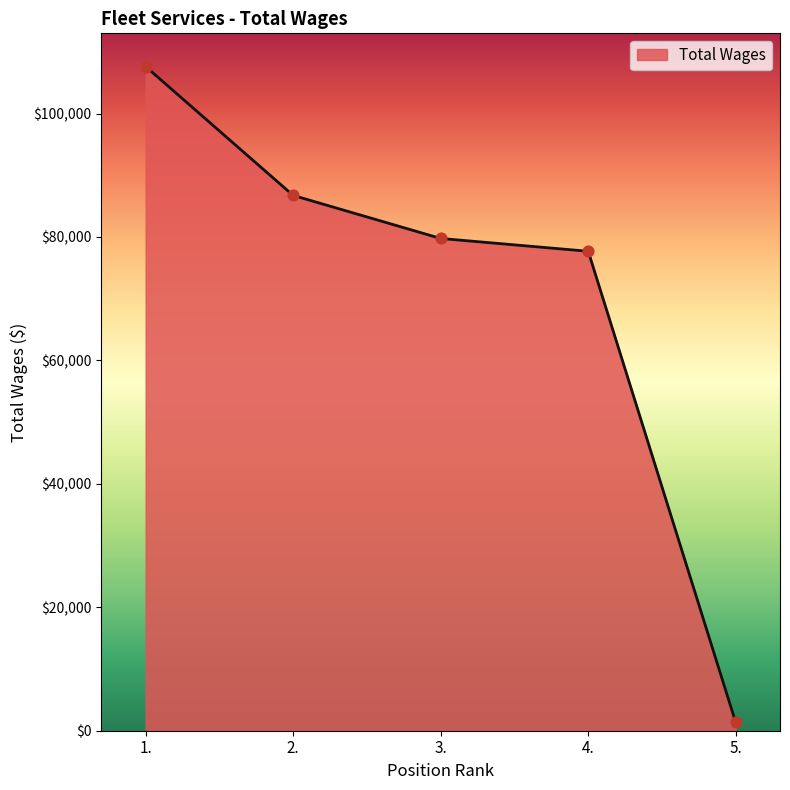

Approximately how many times larger is the value at 1. compared to 2.?

1.2